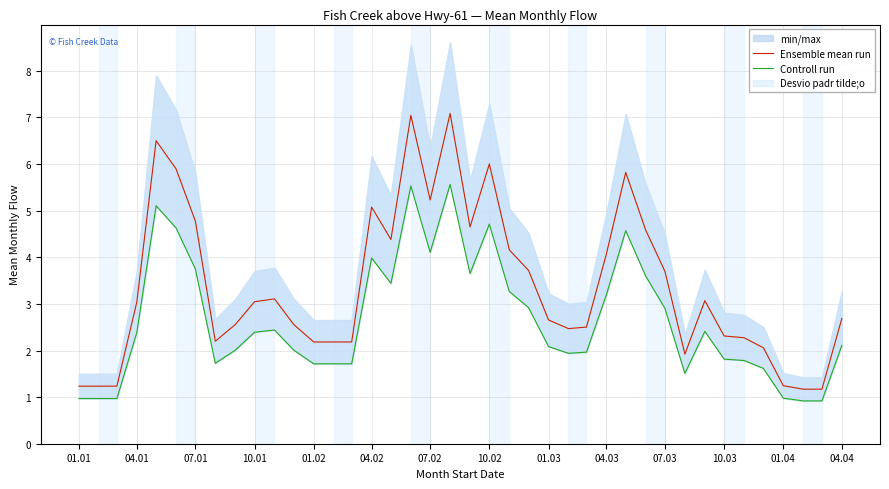

What is the average value of the Controll run series?

2.6